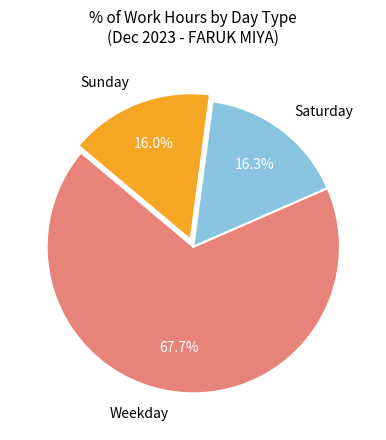

Between Weekday and Saturday, which is larger?

Weekday